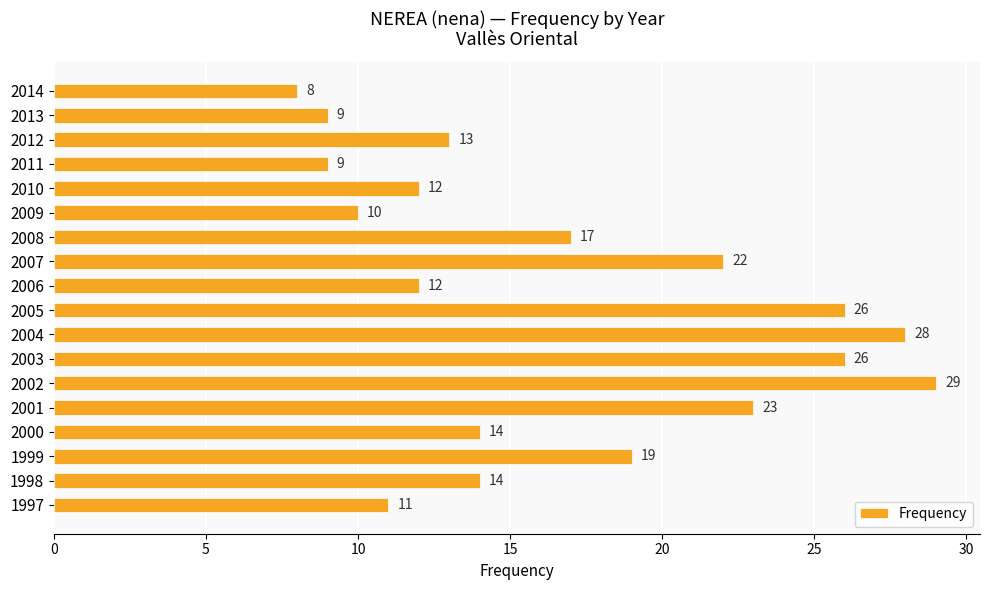

What is the value of the 12th bar from the top?

26